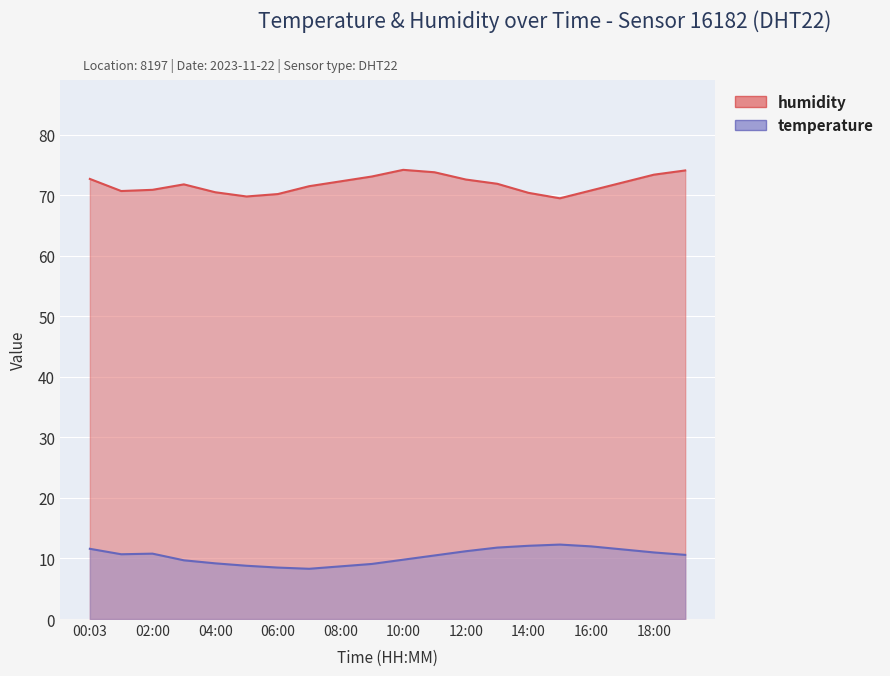

Which series has the largest range (max minus min)?

humidity